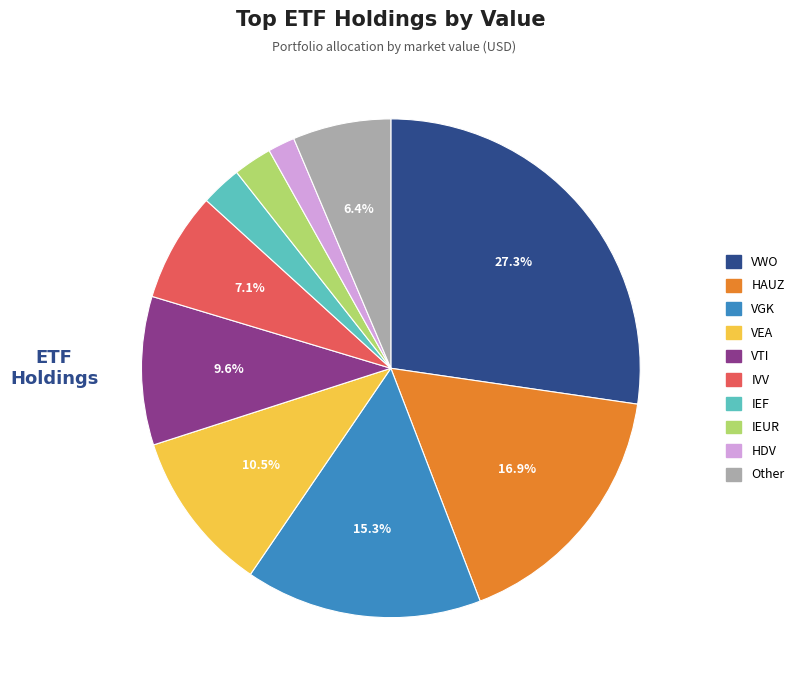

Which category has the smallest portion of the pie?

HDV